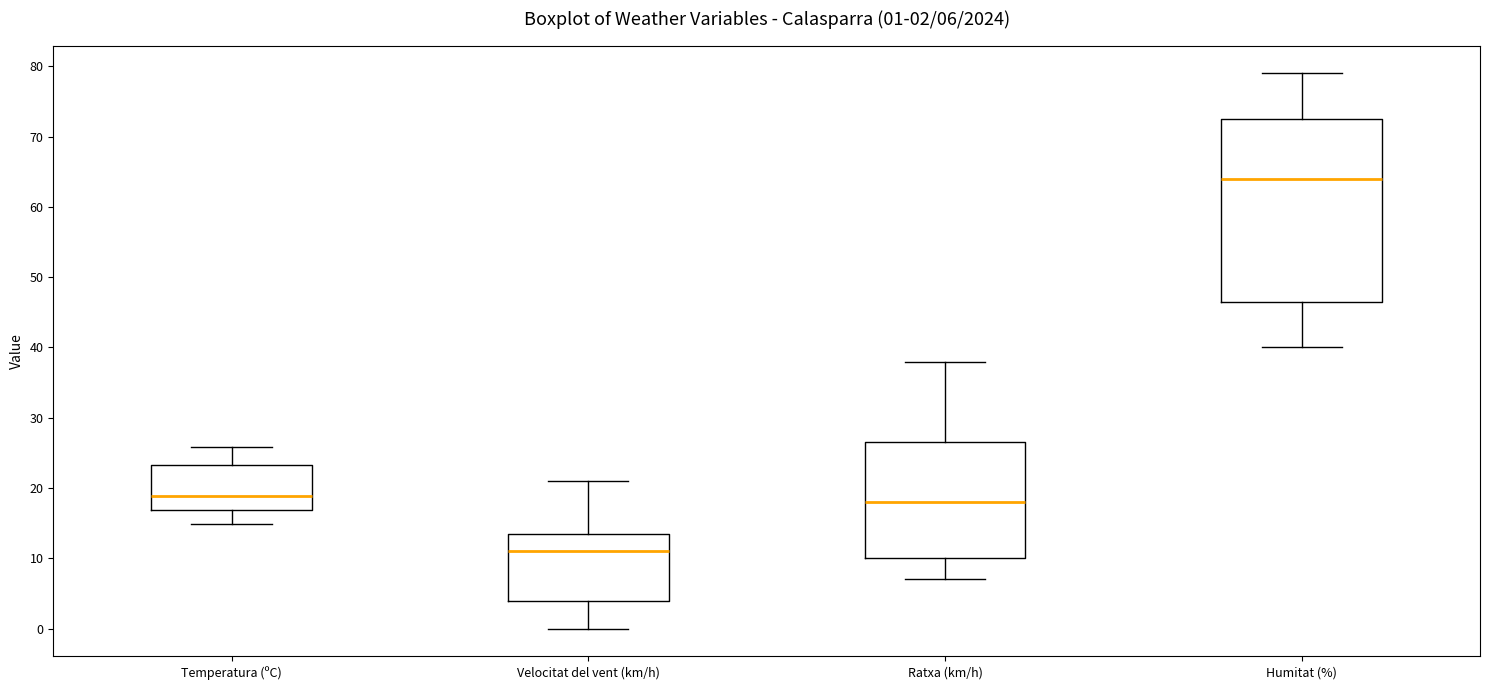

Which box has the lowest median line?

Velocitat del vent (km/h)